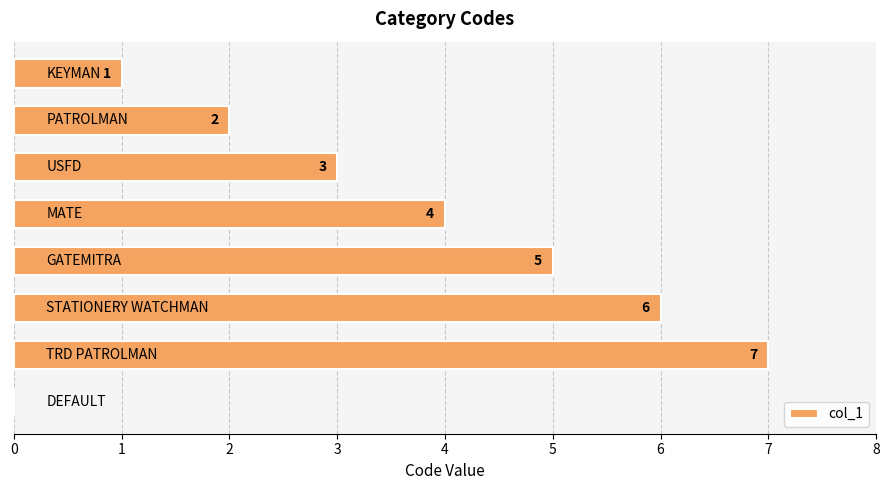

What is the maximum value shown in the chart?

7